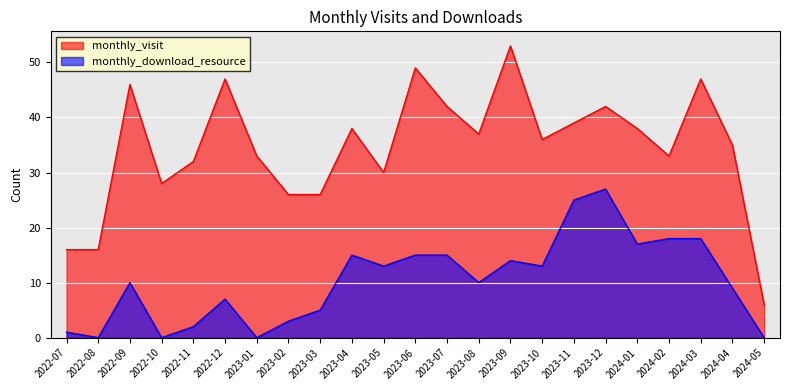

What is the approximate value of monthly_visit at 2023-09, to the nearest 10?

50